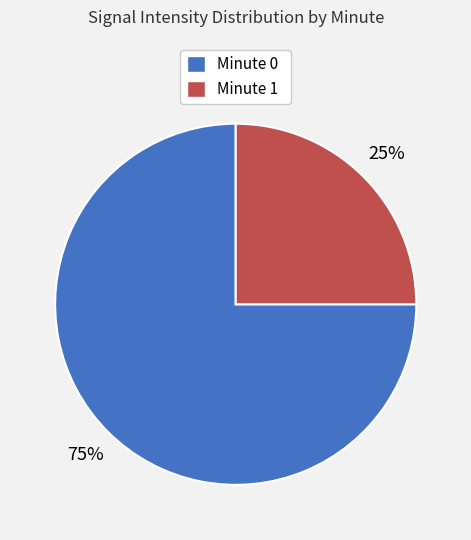

Do Minute 0 and Minute 1 together represent more than half of the pie?

Yes